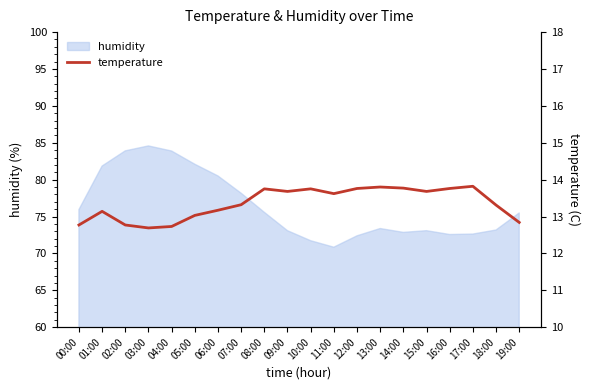

Reading left to right, extract all data points from this chart.

12.8	13.1	12.8	12.7	12.7	13.0	13.2	13.3	13.8	13.7	13.8	13.6	13.8	13.8	13.8	13.7	13.8	13.8	13.3	12.8